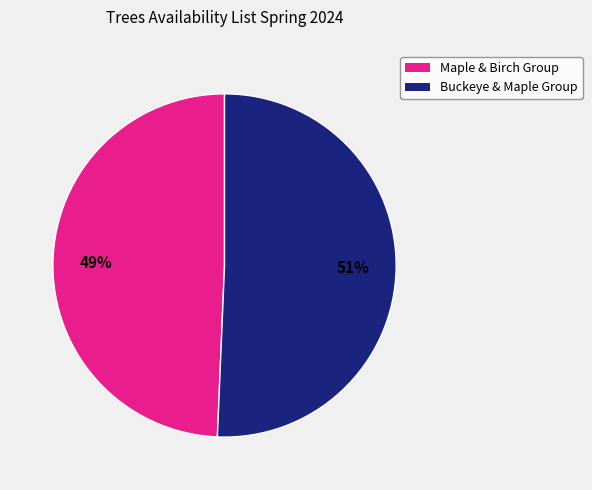

Is there a majority slice in this chart?

Yes